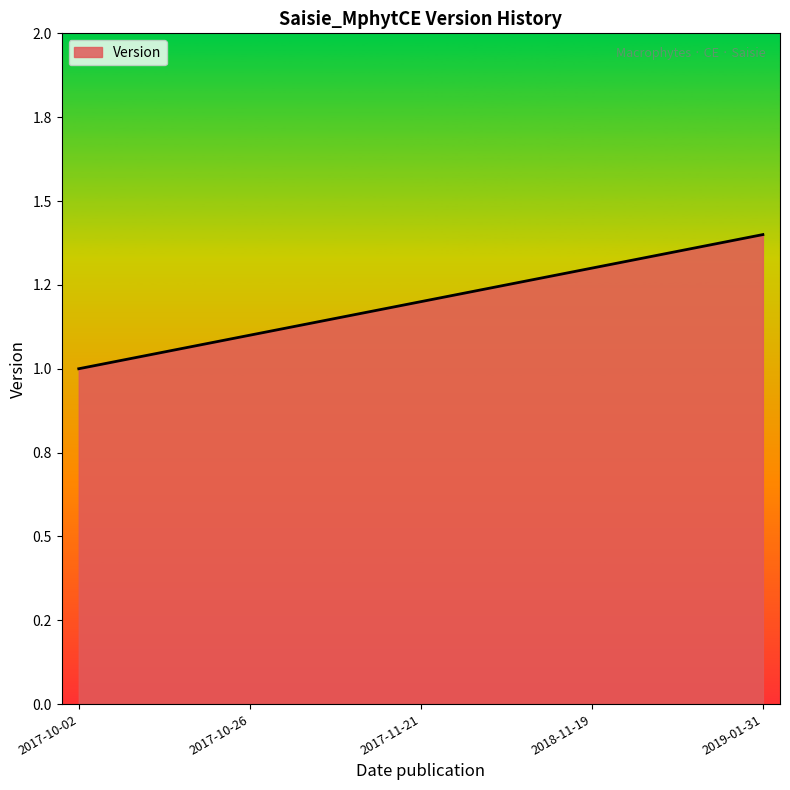

Reading left to right, list all the values displayed in this chart.

2017-10-02=1.0	2017-10-26=1.1	2017-11-21=1.2	2018-11-19=1.3	2019-01-31=1.4